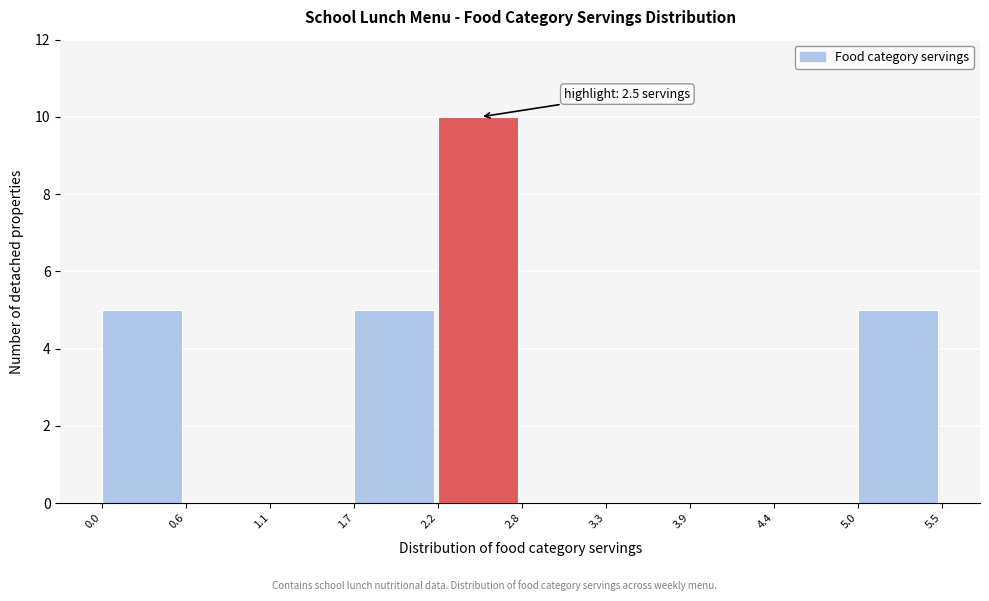

Over which range of the x-axis is the bar tallest?

2.2 to 2.8